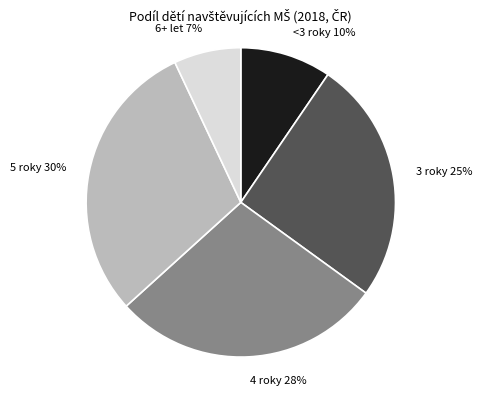

True or false: 3 roky 25% accounts for 18% of the total.

False